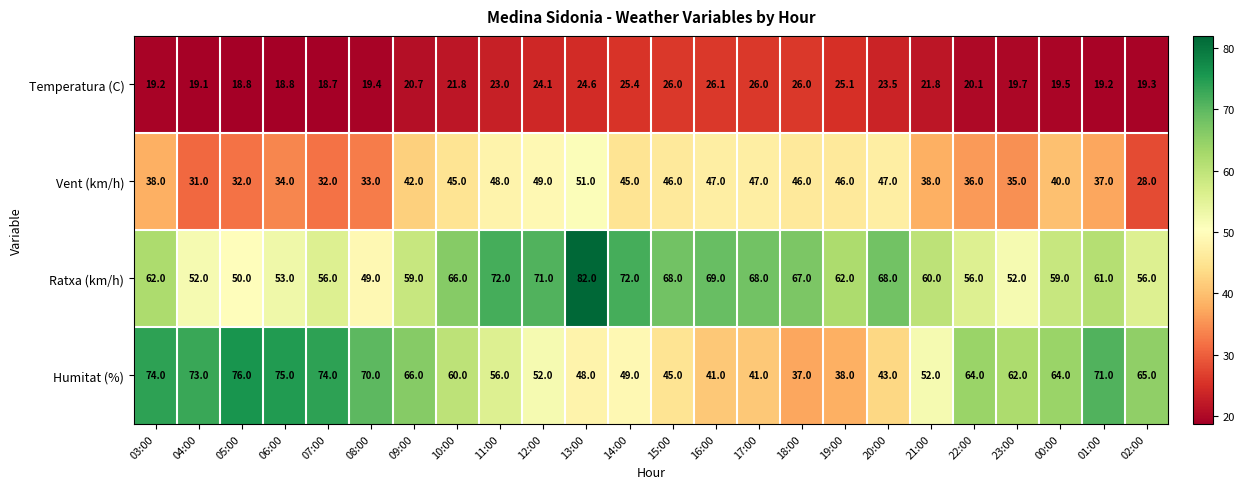

What is the spread (max minus min) of values at 00:00?

44.5